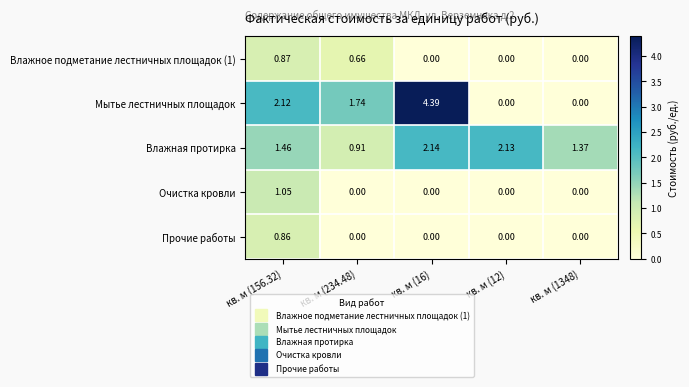

Which series has the widest spread of values?

Мытье лестничных площадок